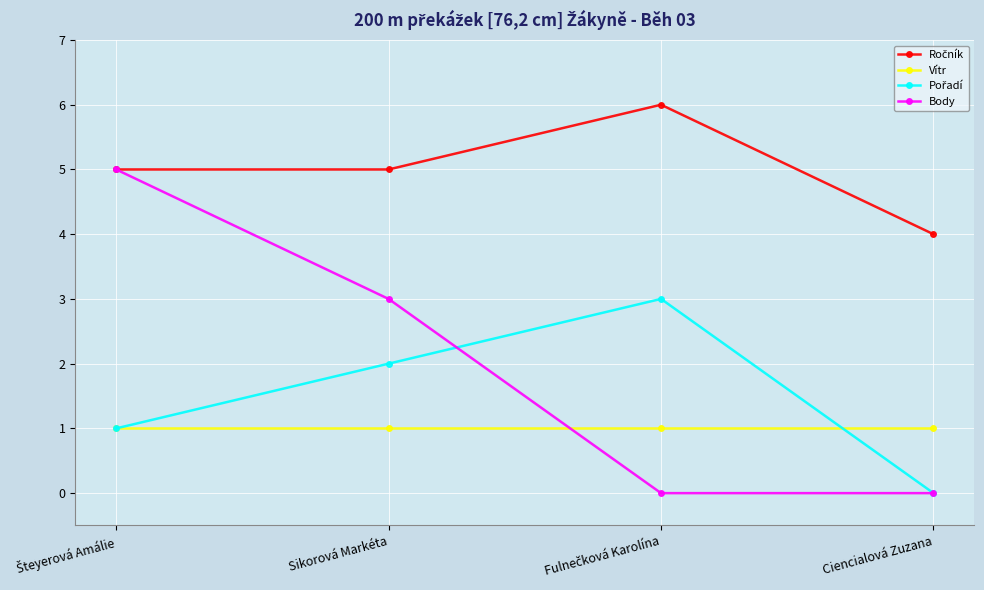

What is the total value across all series at Sikorová Markéta?

11